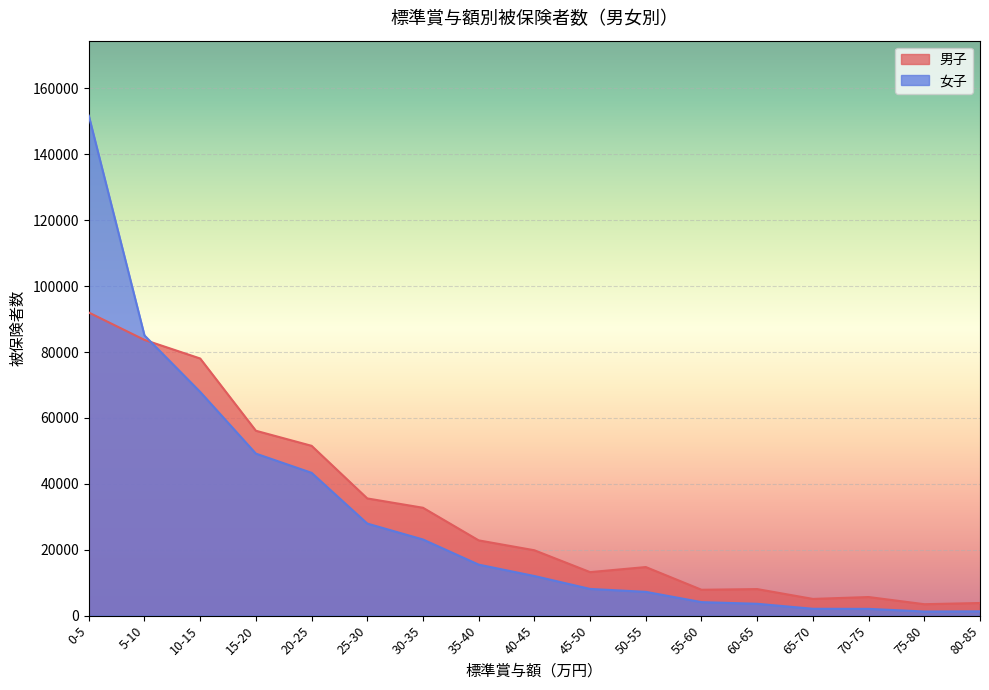

Rank the series by their maximum value, from lowest to highest.

男子, 女子